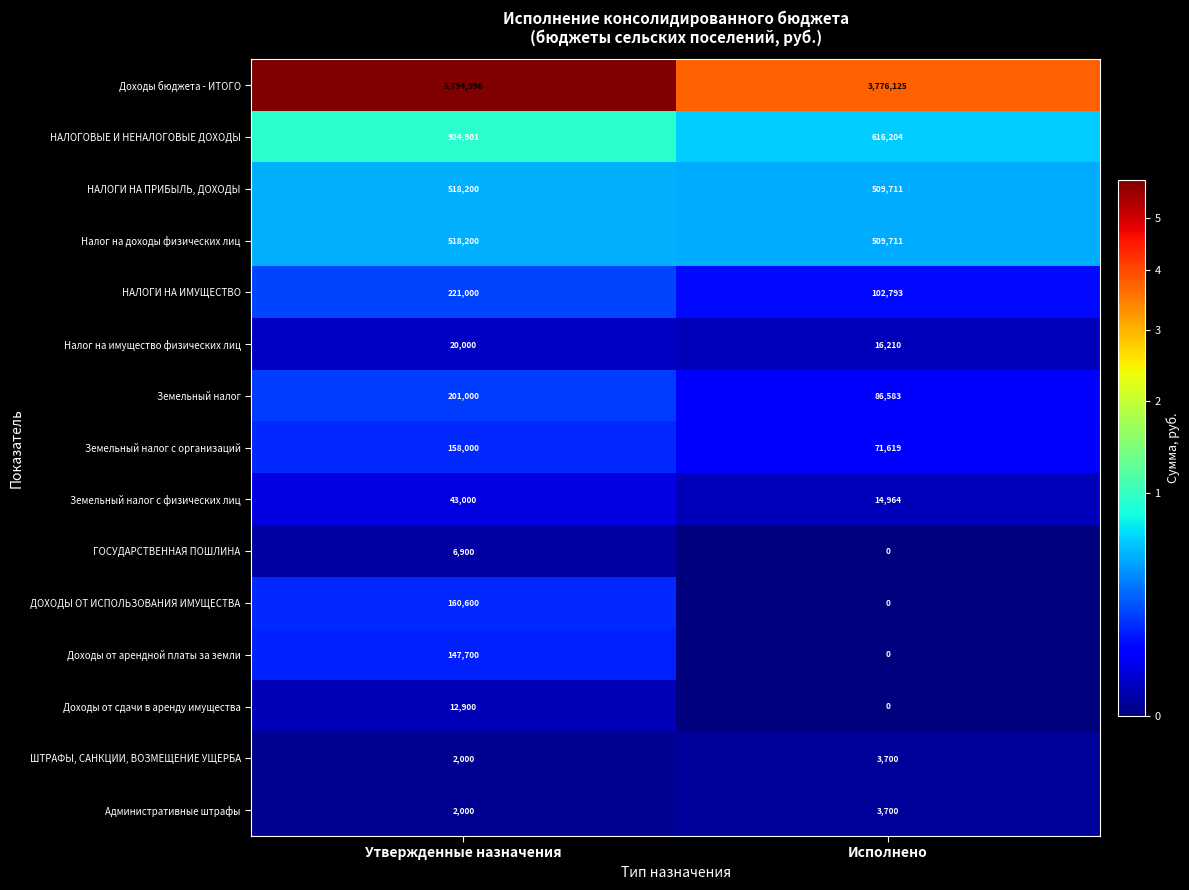

Reading left to right, what are all the values shown in this chart?

Доходы бюджета - ИТОГО: Утвержденные назначения=5794996	Исполнено=3776125
НАЛОГОВЫЕ И НЕНАЛОГОВЫЕ ДОХОДЫ: Утвержденные назначения=924901	Исполнено=616204
НАЛОГИ НА ПРИБЫЛЬ, ДОХОДЫ: Утвержденные назначения=518200	Исполнено=509711
Налог на доходы физических лиц: Утвержденные назначения=518200	Исполнено=509711
НАЛОГИ НА ИМУЩЕСТВО: Утвержденные назначения=221000	Исполнено=102793
Налог на имущество физических лиц: Утвержденные назначения=20000	Исполнено=16210
Земельный налог: Утвержденные назначения=201000	Исполнено=86583
Земельный налог с организаций: Утвержденные назначения=158000	Исполнено=71619
Земельный налог с физических лиц: Утвержденные назначения=43000	Исполнено=14964
ГОСУДАРСТВЕННАЯ ПОШЛИНА: Утвержденные назначения=6900	Исполнено=0
ДОХОДЫ ОТ ИСПОЛЬЗОВАНИЯ ИМУЩЕСТВА: Утвержденные назначения=160600	Исполнено=0
Доходы от арендной платы за земли: Утвержденные назначения=147700	Исполнено=0
Доходы от сдачи в аренду имущества: Утвержденные назначения=12900	Исполнено=0
ШТРАФЫ, САНКЦИИ, ВОЗМЕЩЕНИЕ УЩЕРБА: Утвержденные назначения=2000	Исполнено=3700
Административные штрафы: Утвержденные назначения=2000	Исполнено=3700